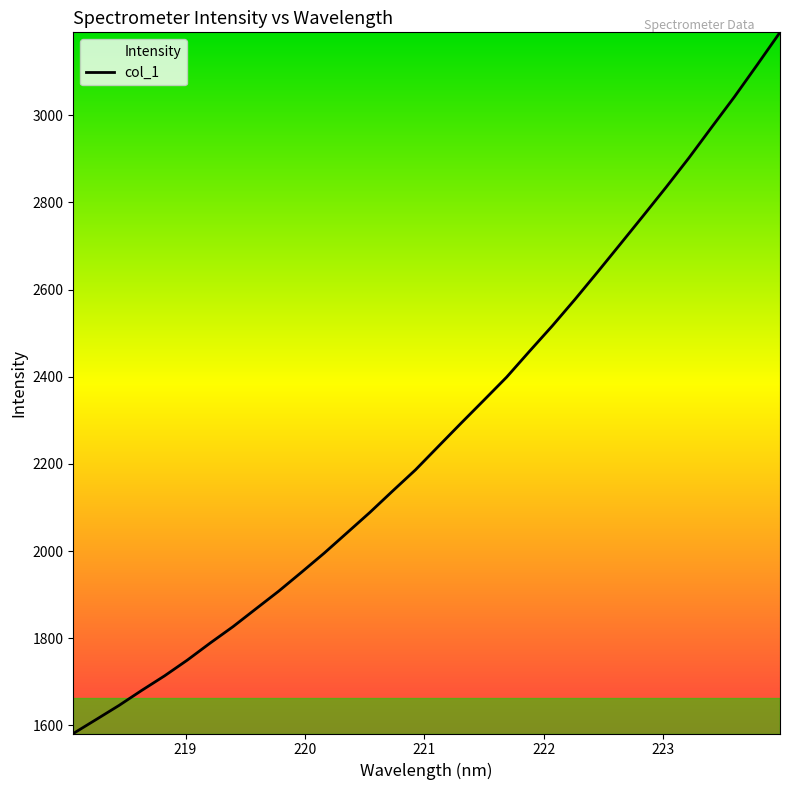

What is the greatest value displayed?

3190.5